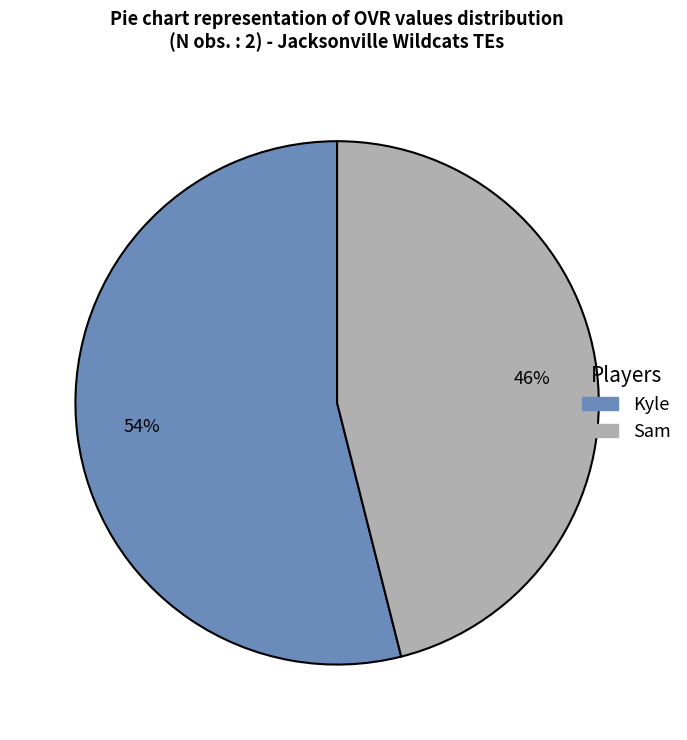

Which category has the smallest portion of the pie?

Sam